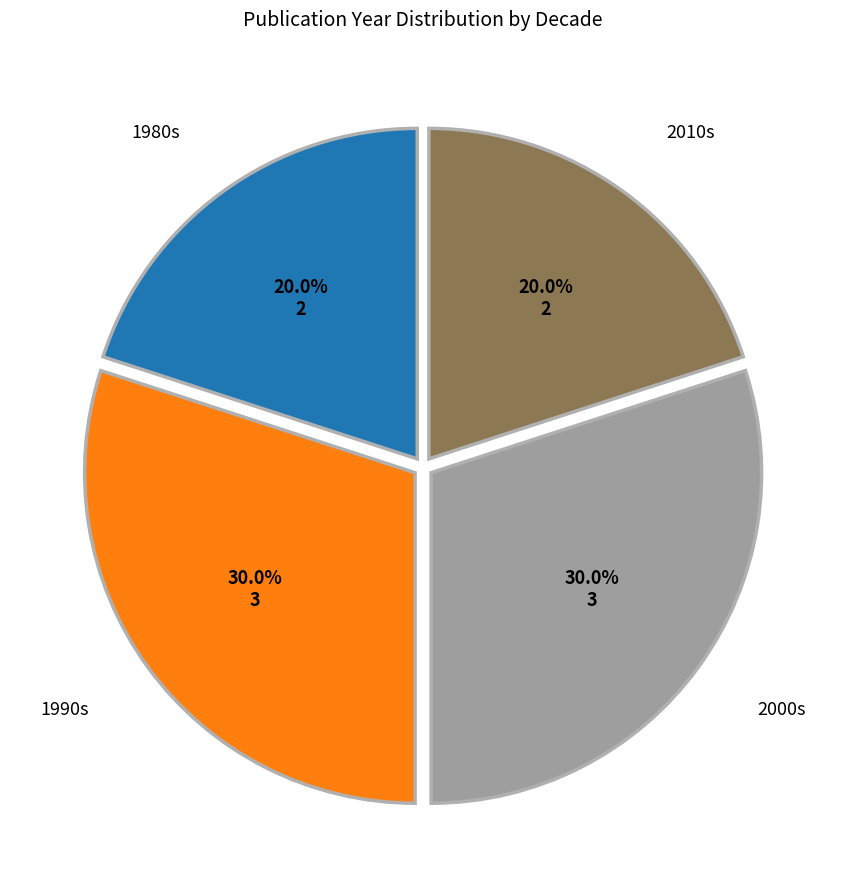

Is 2010s the majority of the pie?

No